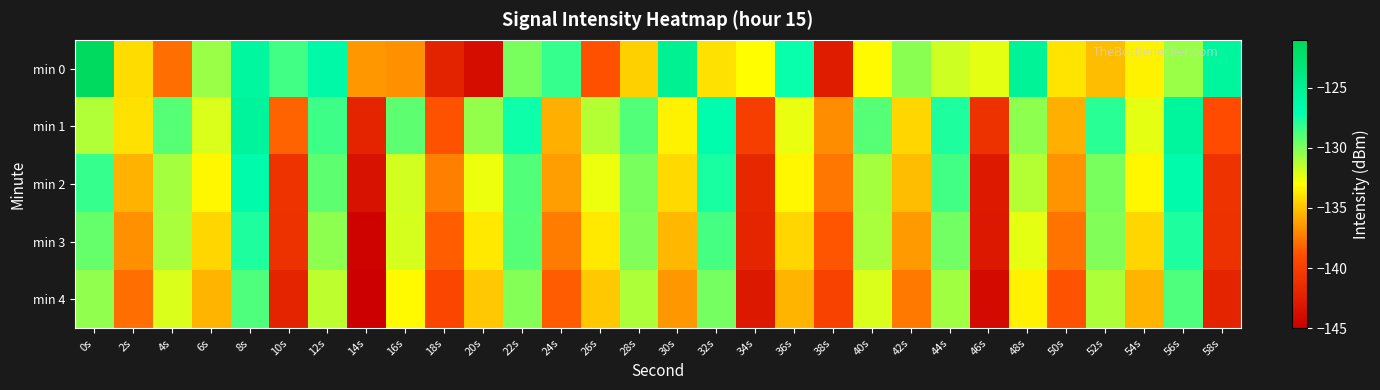

Between 30s and 46s, which series saw the biggest shift?

min 2